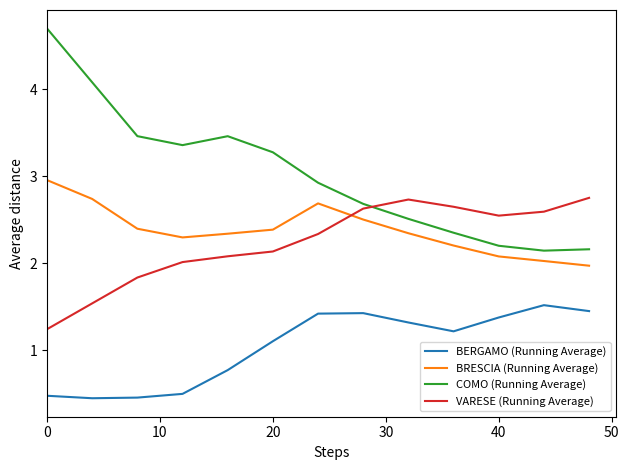

What is the smallest value displayed?

0.4